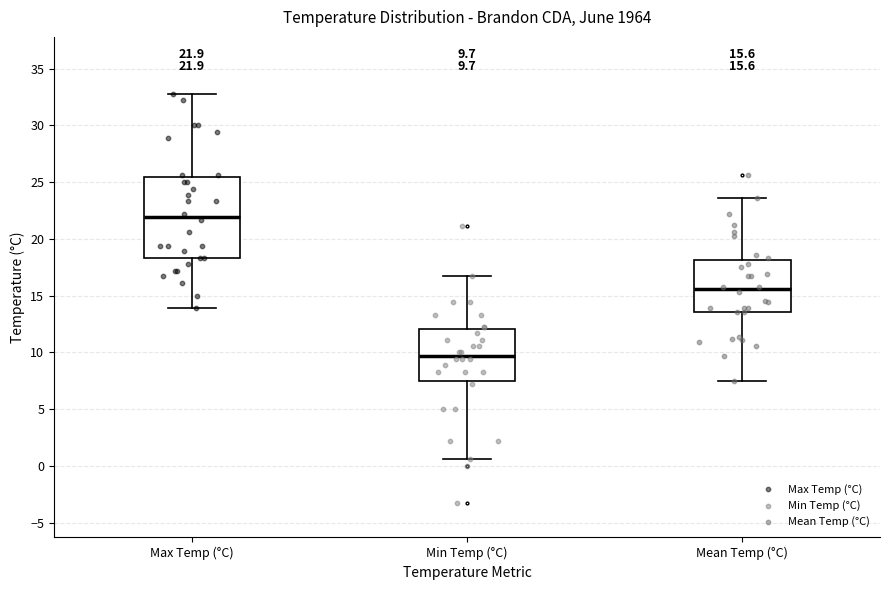

Which box's median line is the highest?

Max Temp (°C)